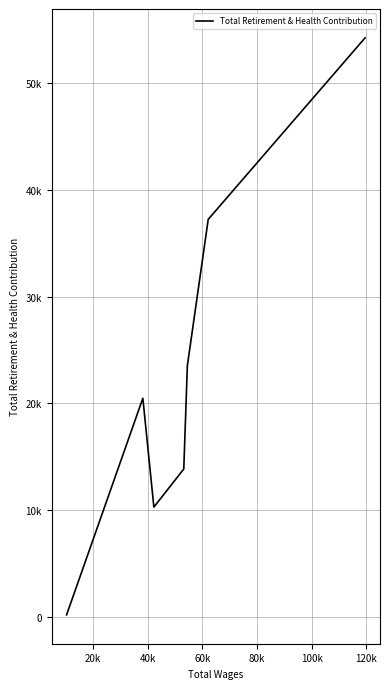

How many values are below 20476?

3